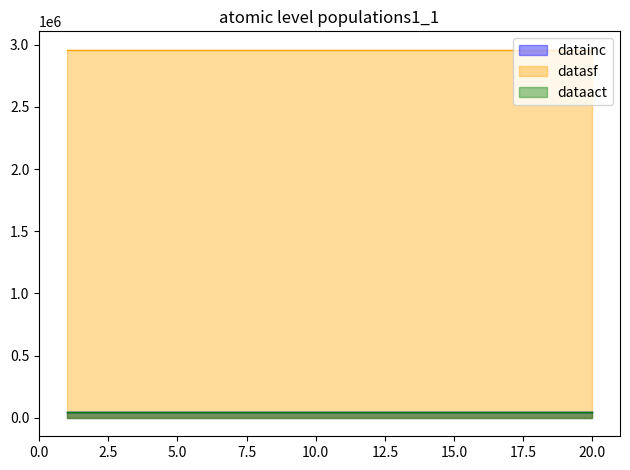

What is the minimum value for dataact?

43466